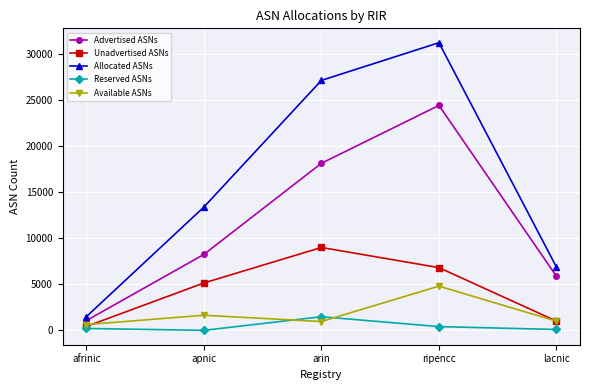

Between afrinic and ripencc, which series saw the biggest shift?

Allocated ASNs